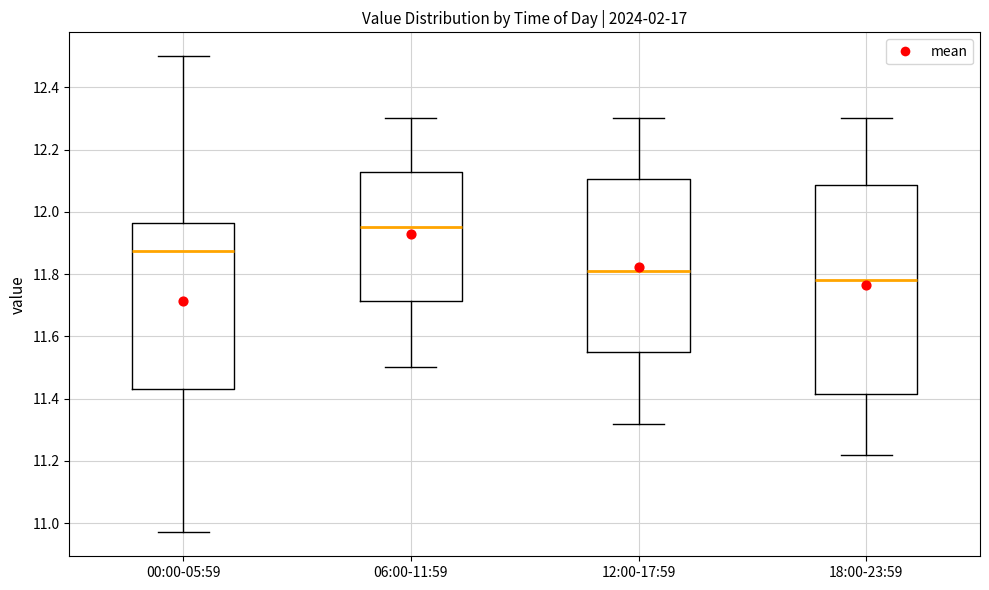

Which box has the lowest median line?

18:00-23:59